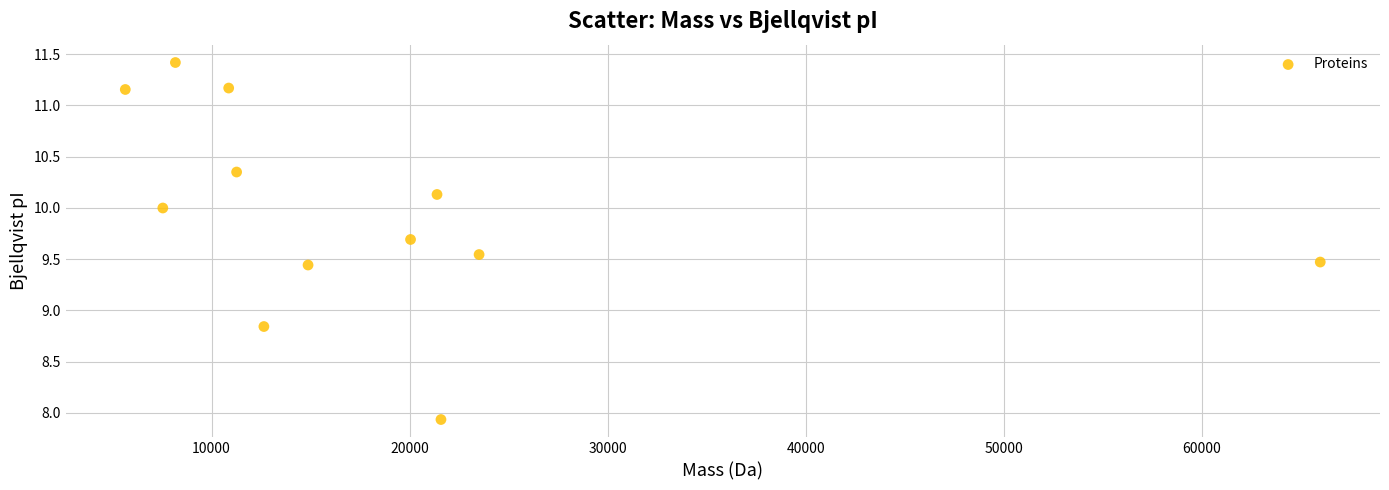

What is the range of Y values (max minus min)?

3.5